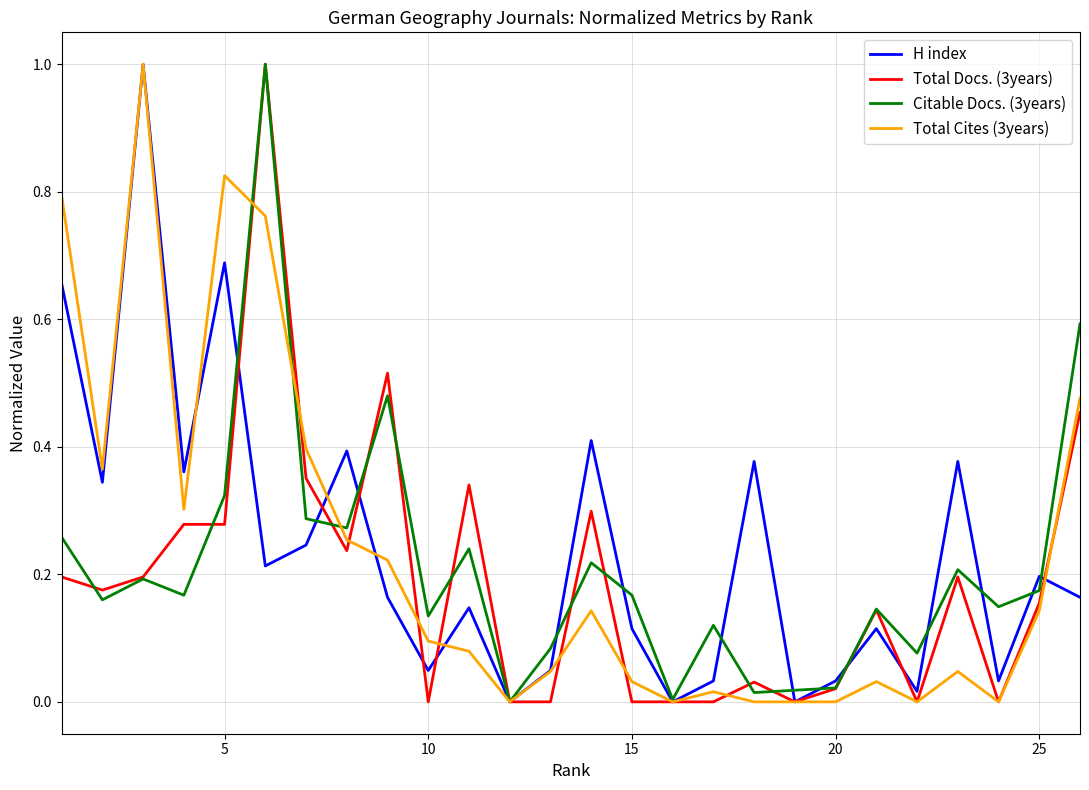

What is the greatest value displayed?

1.0